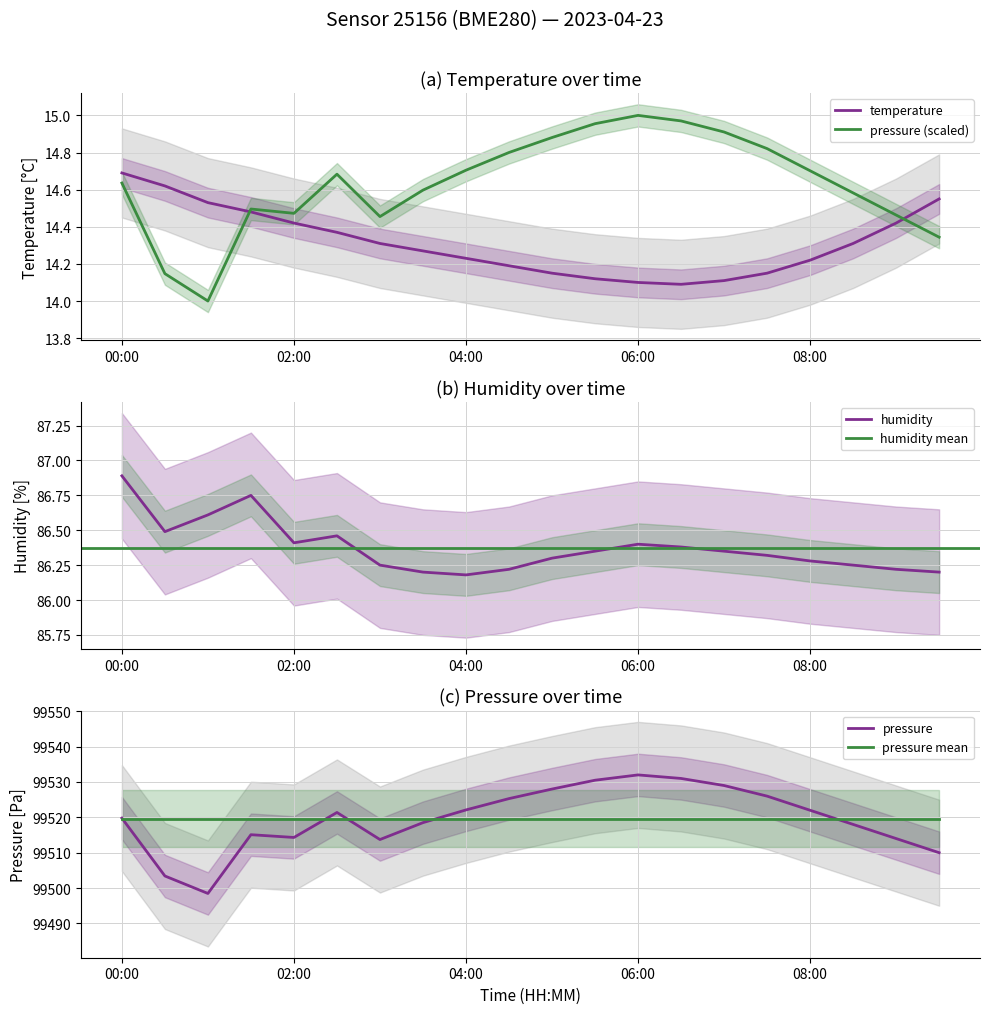

Reading left to right, extract all data points from this chart.

temperature: 14.7	14.6	14.5	14.5	14.4	14.4	14.3	14.3	14.2	14.2	14.2	14.1	14.1	14.1	14.1	14.2	14.2	14.3	14.4	14.6
humidity: 86.9	86.5	86.6	86.8	86.4	86.5	86.2	86.2	86.2	86.2	86.3	86.3	86.4	86.4	86.3	86.3	86.3	86.2	86.2	86.2
pressure_norm: 14.6	14.1	14.0	14.5	14.5	14.7	14.5	14.6	14.7	14.8	14.9	15.0	15.0	15.0	14.9	14.8	14.7	14.6	14.5	14.3